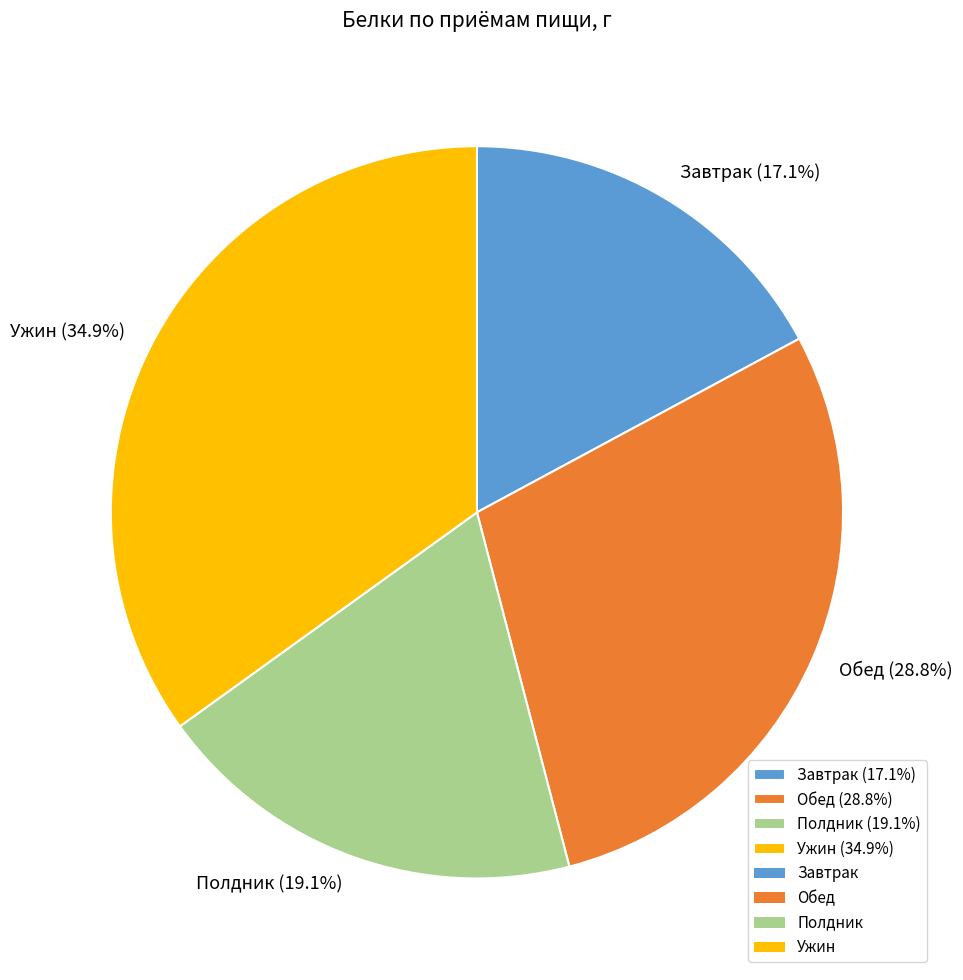

Which slice is the smallest?

Завтрак